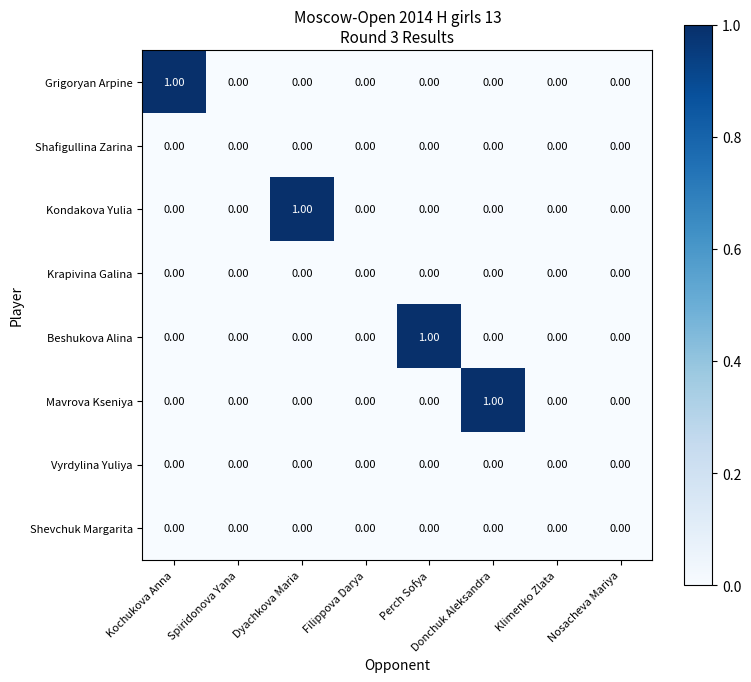

Which category has the highest value in the Beshukova Alina series?

Perch Sofya